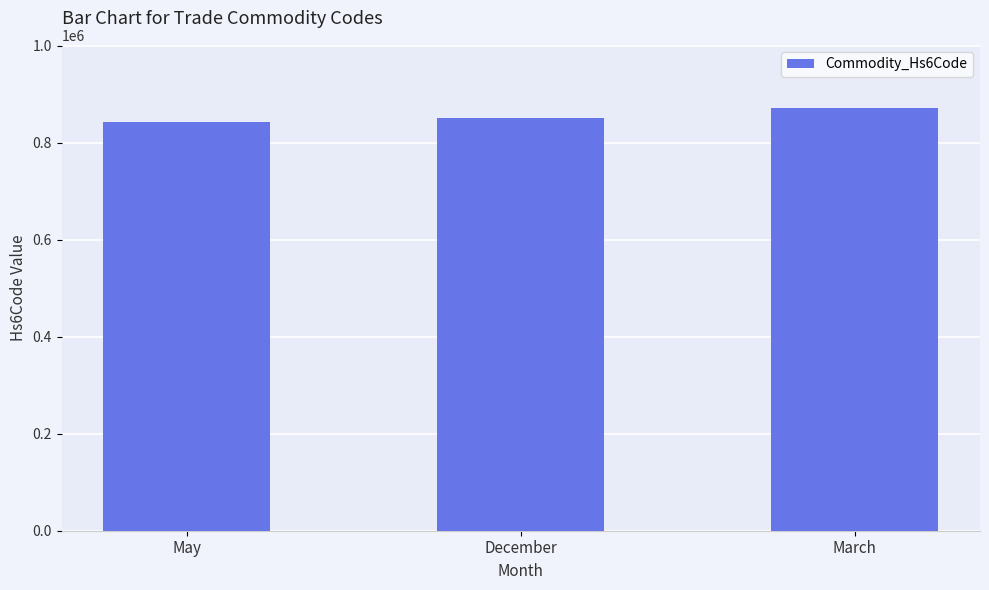

Read the value at December, to the nearest 100.

850800